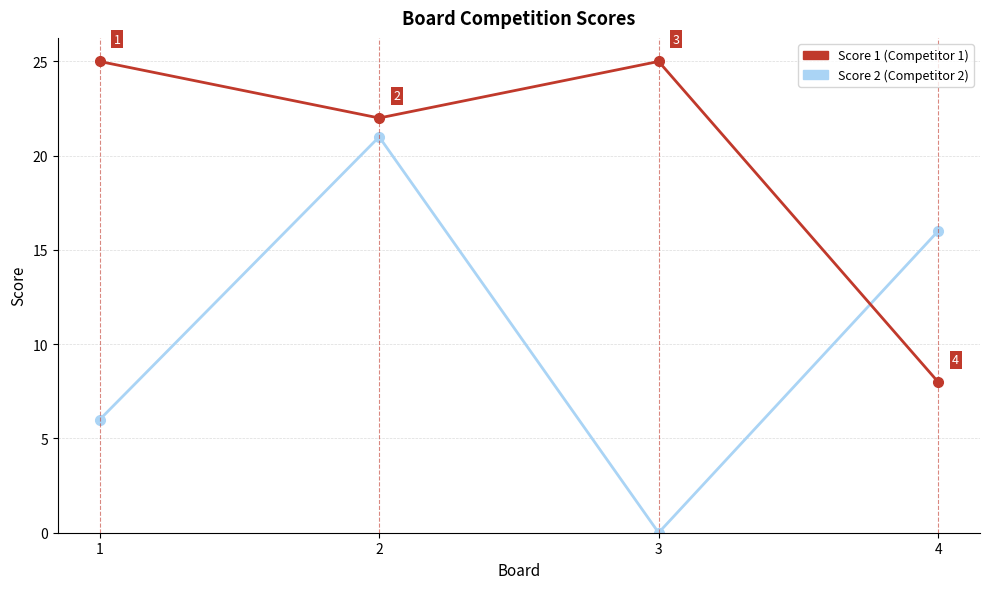

What is the total value across all series at 3?

25